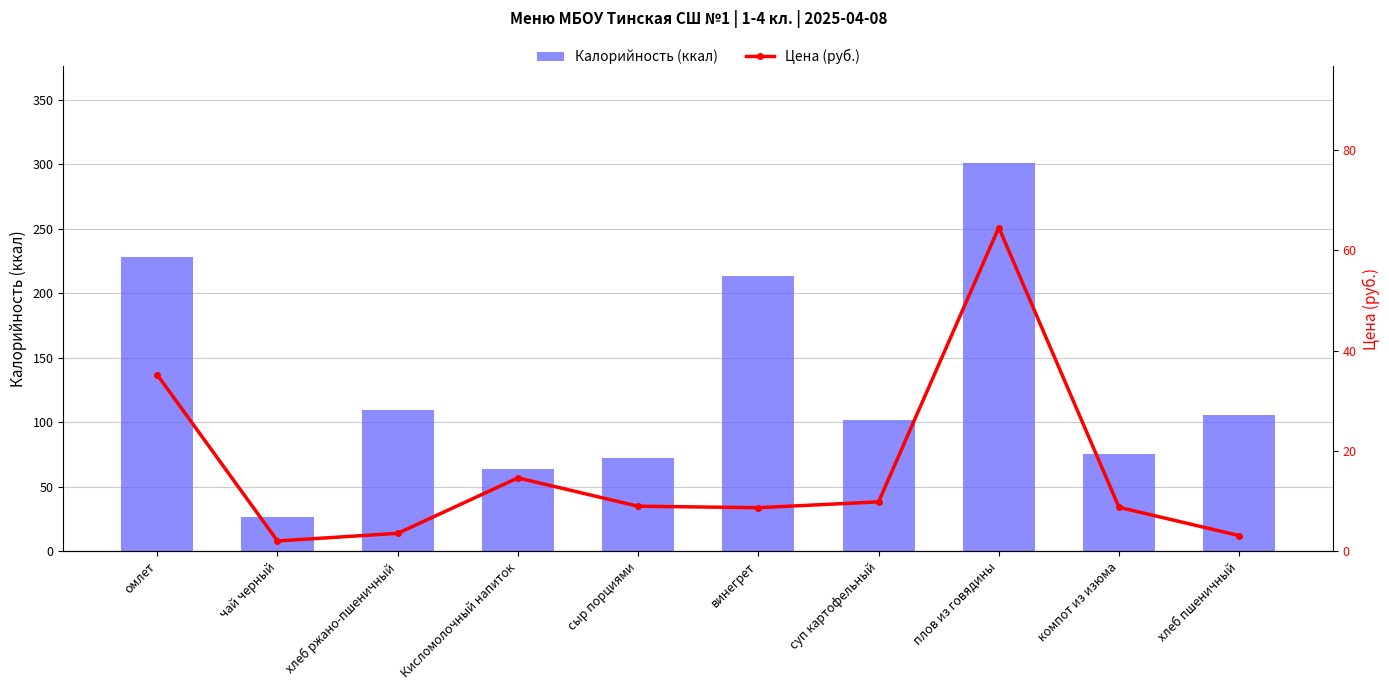

What are all the series names shown in the legend?

Калорийность (ккал), Цена (руб.)